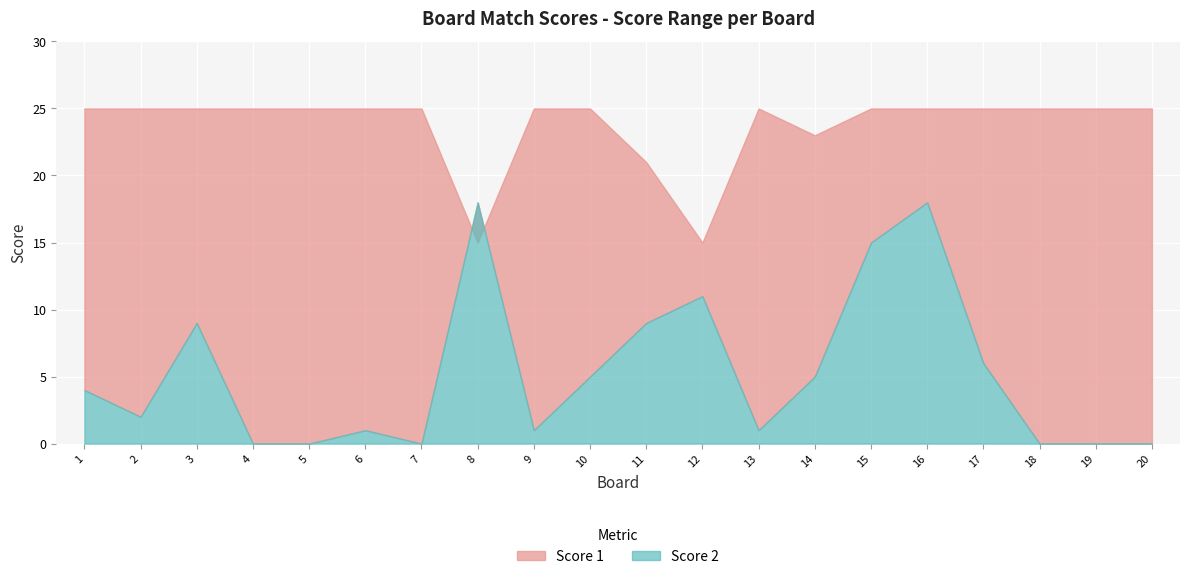

Which series changed the most between 1 and 9?

Score 2